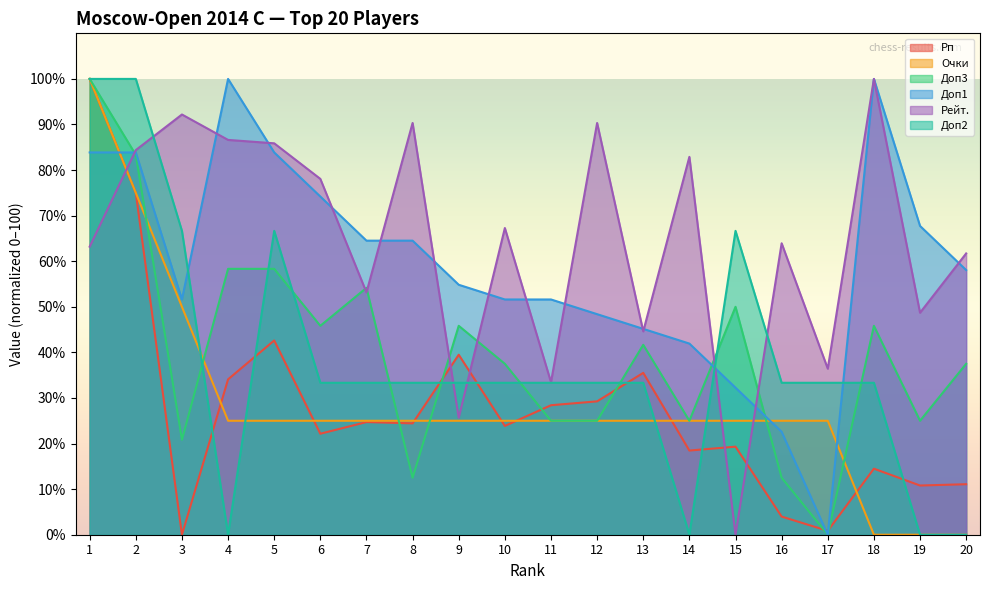

How many lines are shown in the chart?

6